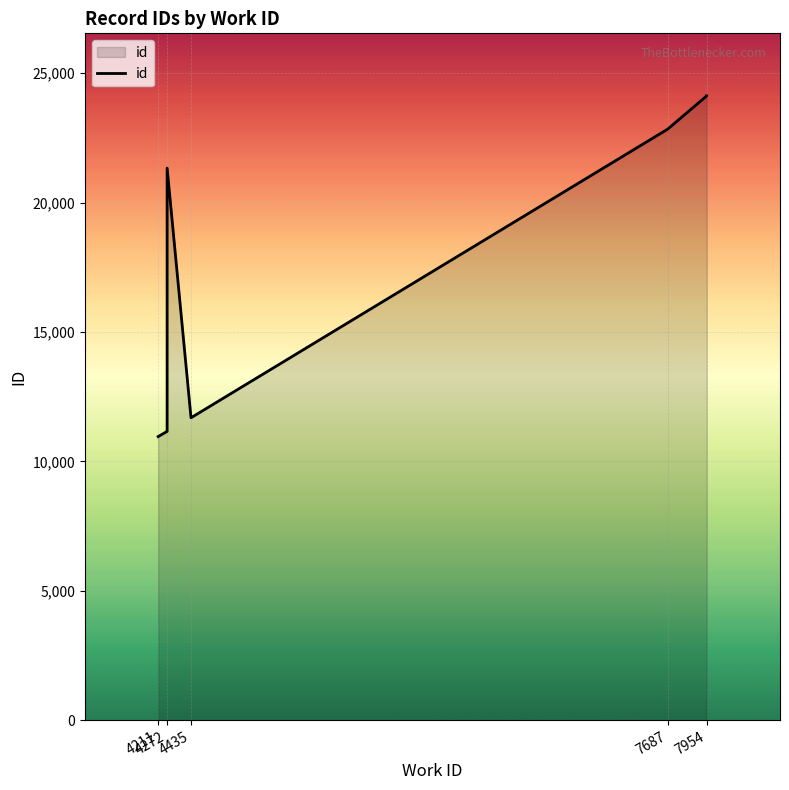

What is the value of the 4th point from the left?

21330